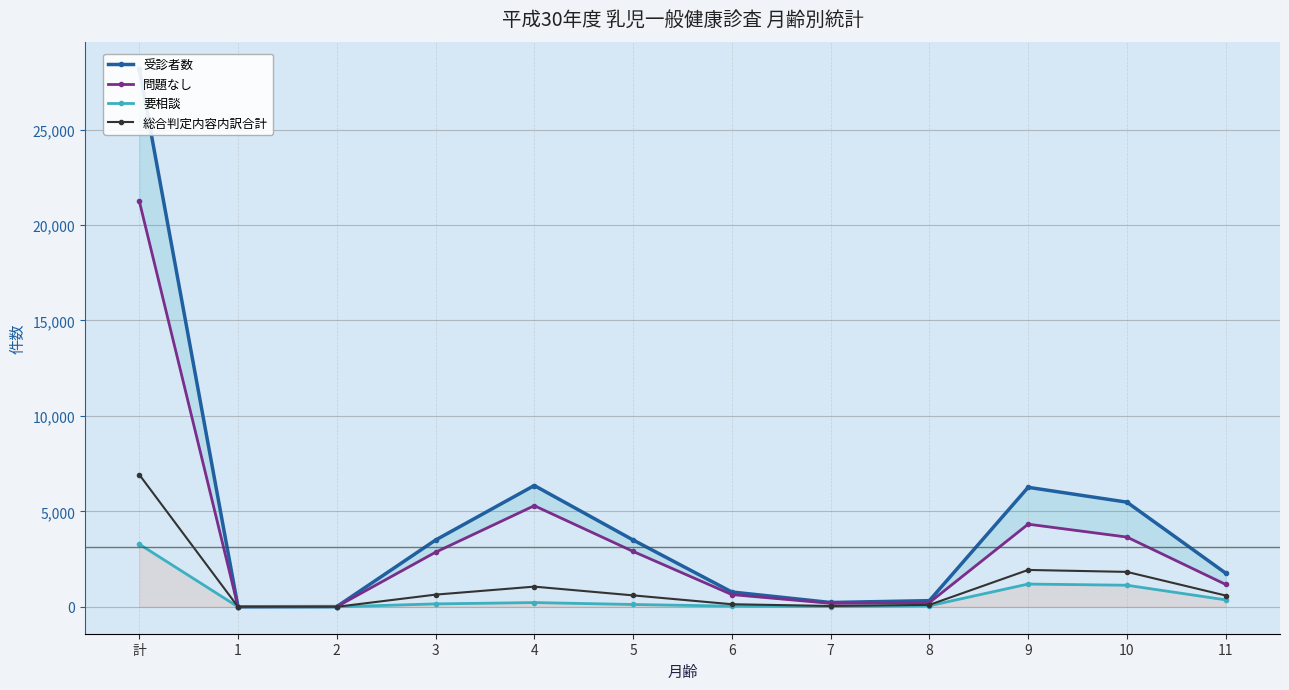

Where is the first local maximum for 要相談?

4